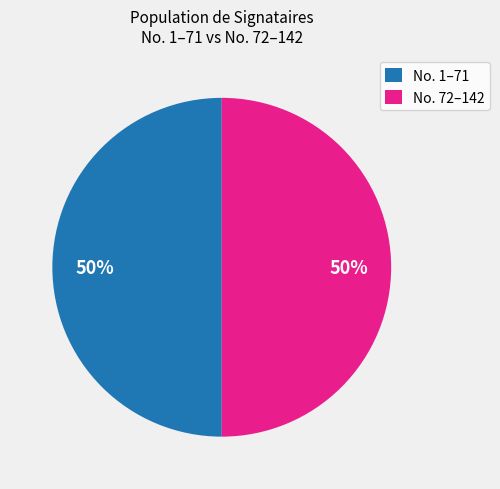

How many slices are in this pie chart?

2